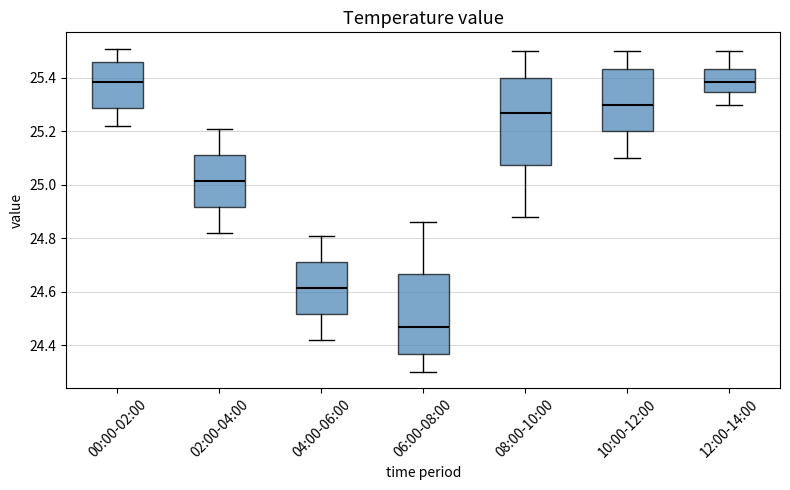

Reading left to right, transcribe this box plot: for each box, give where its median line is, the range the box spans, and where its two whiskers end, as read against the y-axis. The values are not printed on the chart, so give them approximately, as read against the axis.

00:00-02:00: median 25.38, box 25.28 to 25.46, whiskers 25.22 to 25.52
02:00-04:00: median 25.02, box 24.92 to 25.12, whiskers 24.82 to 25.22
04:00-06:00: median 24.62, box 24.52 to 24.72, whiskers 24.42 to 24.82
06:00-08:00: median 24.48, box 24.36 to 24.66, whiskers 24.30 to 24.86
08:00-10:00: median 25.28, box 25.08 to 25.40, whiskers 24.88 to 25.50
10:00-12:00: median 25.30, box 25.20 to 25.44, whiskers 25.10 to 25.50
12:00-14:00: median 25.38, box 25.34 to 25.44, whiskers 25.30 to 25.50